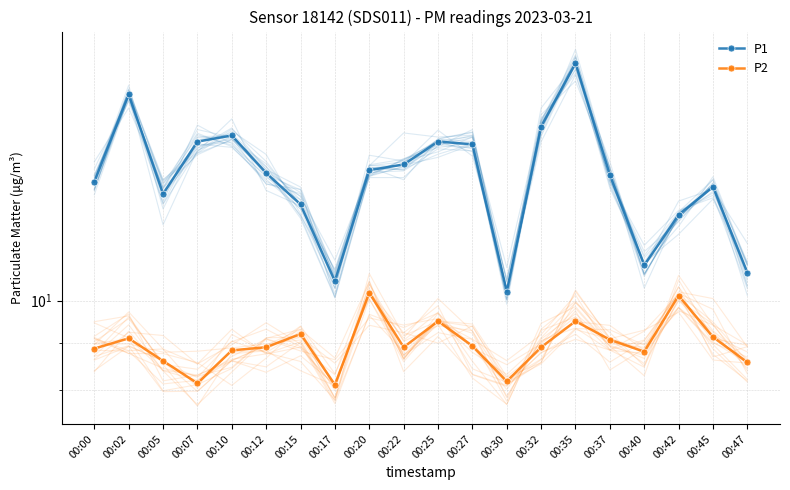

Rank the series by their average value, from lowest to highest.

P2, P1